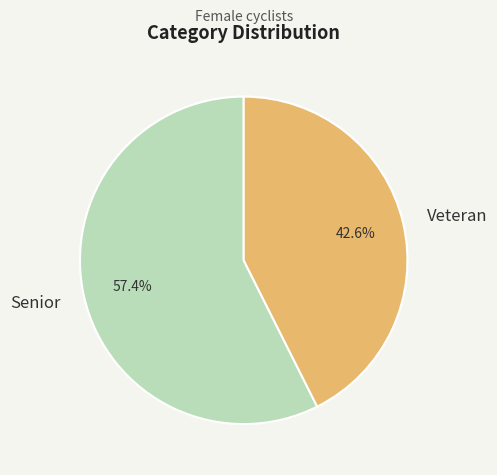

What is the majority slice?

Senior